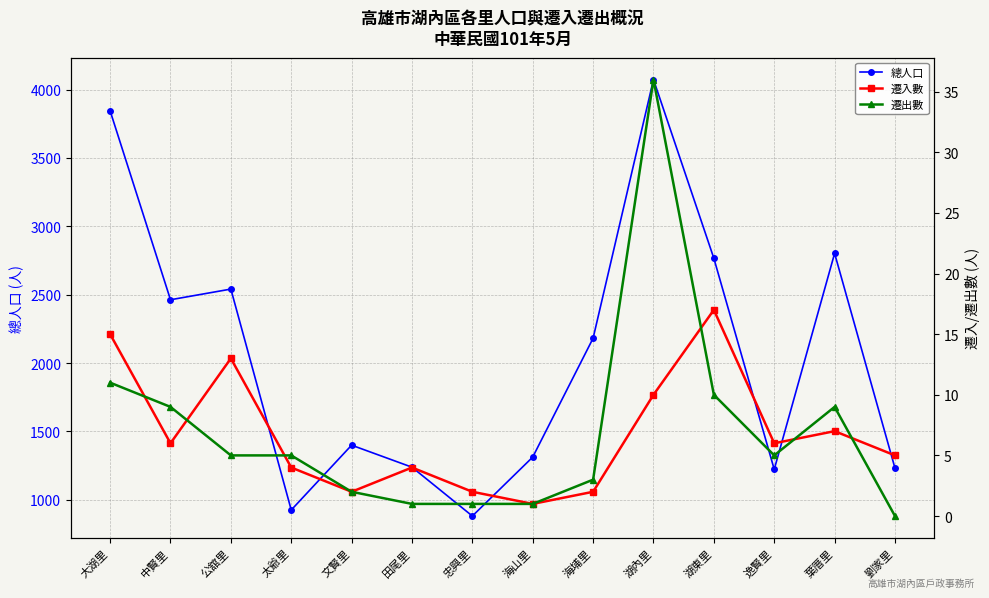

Rank the categories by 遷出數 value from highest to lowest.

湖內里, 大湖里, 湖東里, 中賢里, 葉厝里, 公舘里, 太爺里, 逸賢里, 海埔里, 文賢里, 田尾里, 忠興里, 海山里, 劉家里